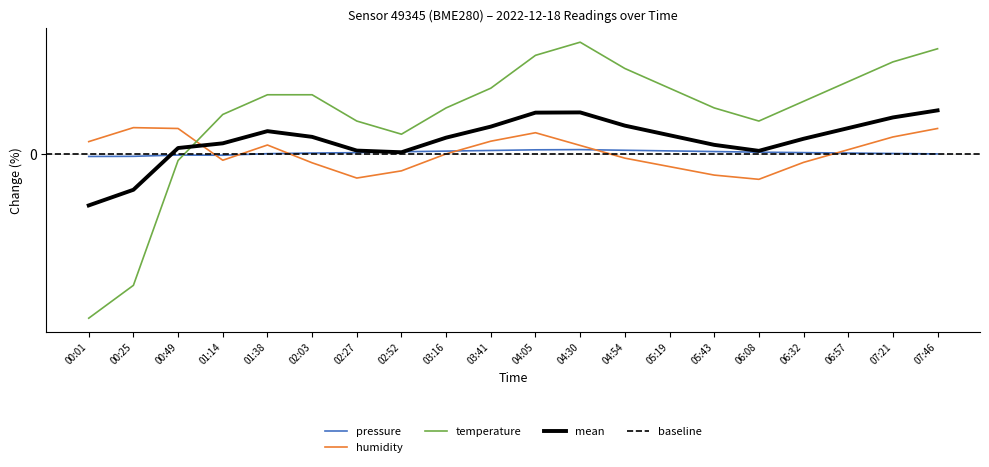

Which label corresponds to the largest value in the chart?

04:30